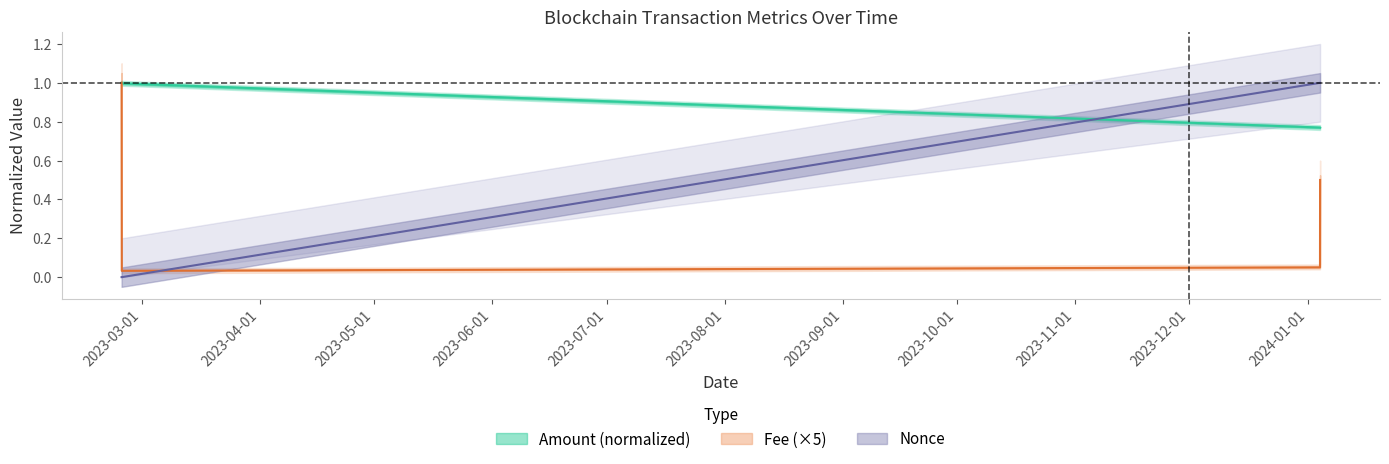

Reading right to left, extract all data points from this chart.

Fee: 2024-01-04 06:30:00=0.5	2024-01-04 05:57:00=0.1	2023-02-23 18:42:00=0.0	2023-02-23 17:30:00=1.0
Amount: 2024-01-04 06:30:00=0.8	2024-01-04 05:57:00=0.8	2023-02-23 18:42:00=1.0	2023-02-23 17:30:00=1.0
Nonce: 2024-01-04 06:30:00=1.0	2024-01-04 05:57:00=1.0	2023-02-23 18:42:00=0.0	2023-02-23 17:30:00=0.0